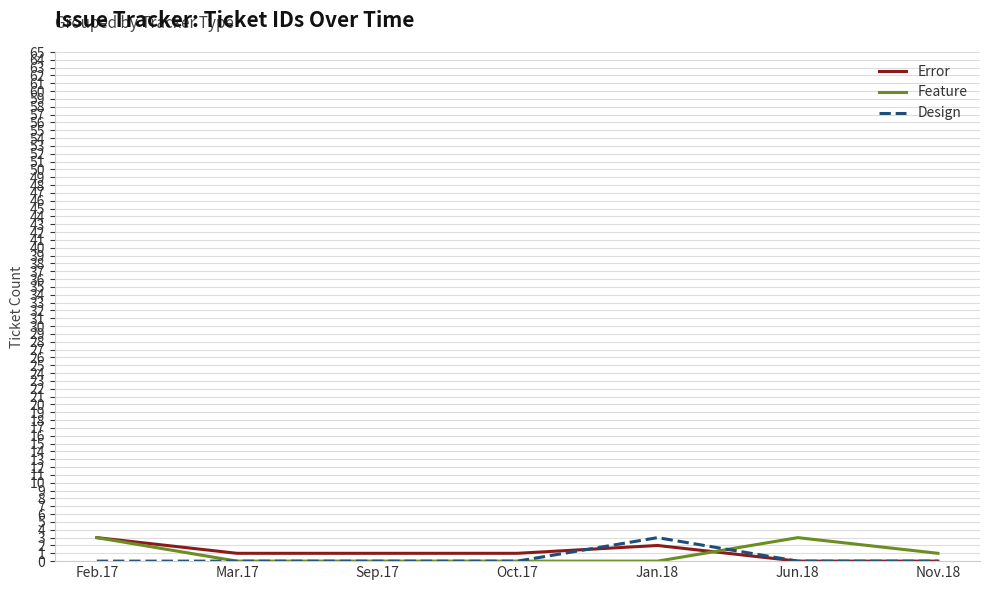

How many lines are shown in the chart?

3